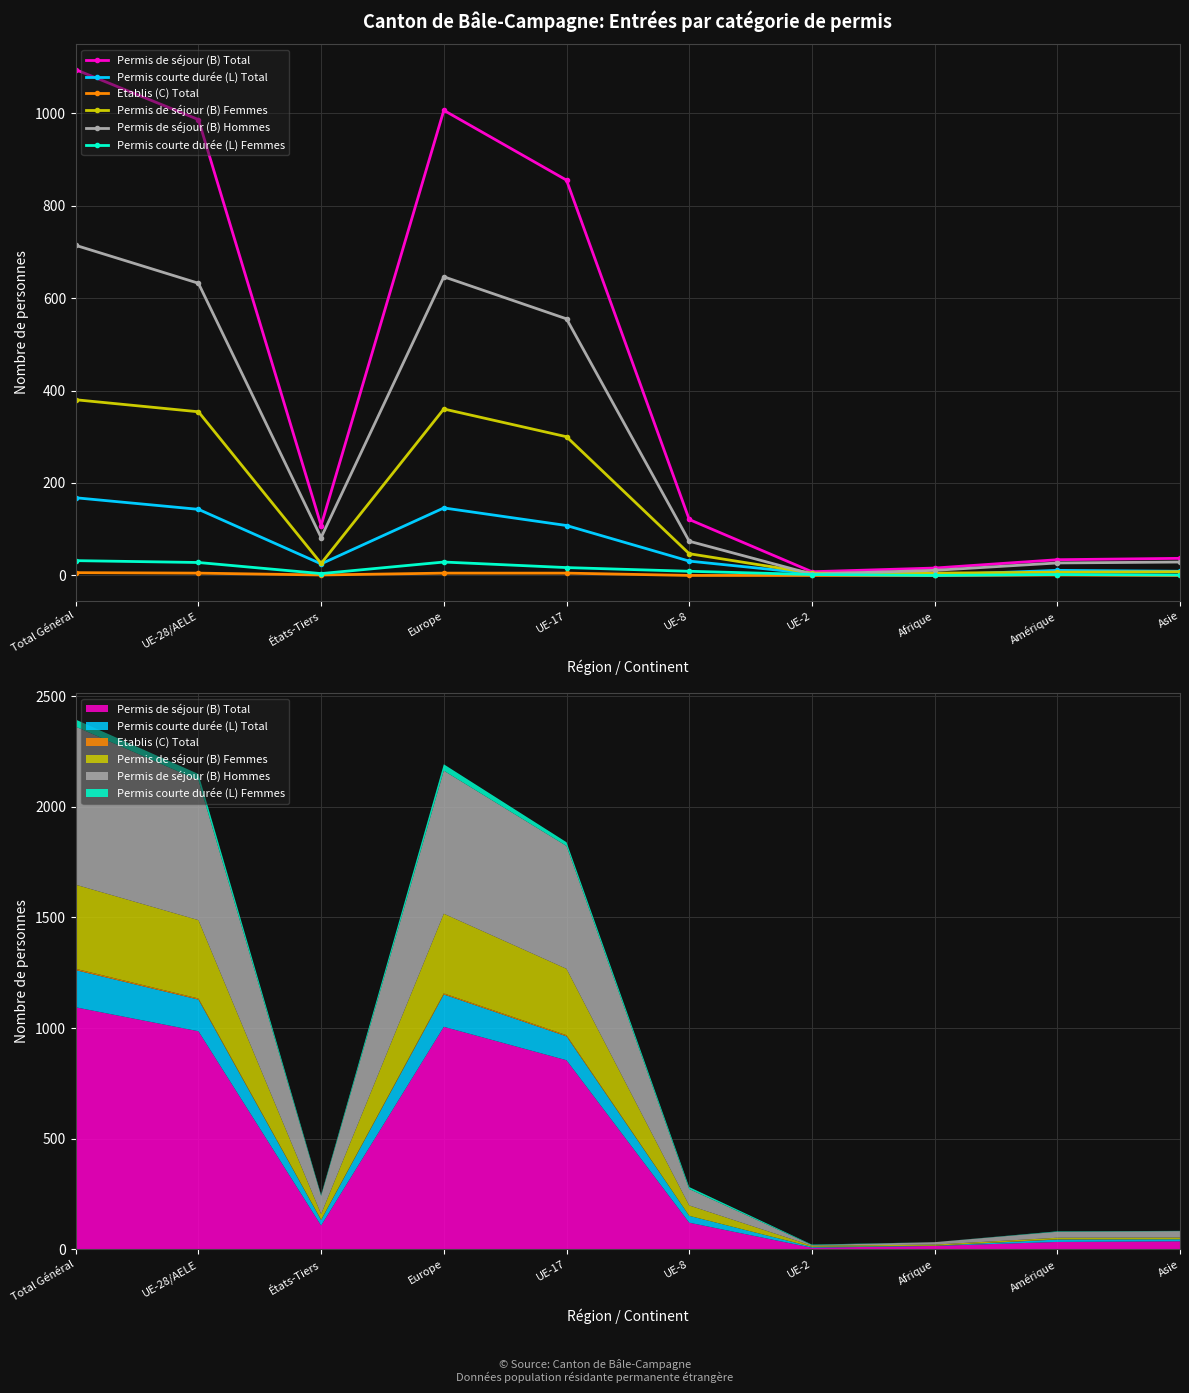

True or false: Permis de séjour (B) Femmes and Permis de séjour (B) Hommes intersect in this chart.

True